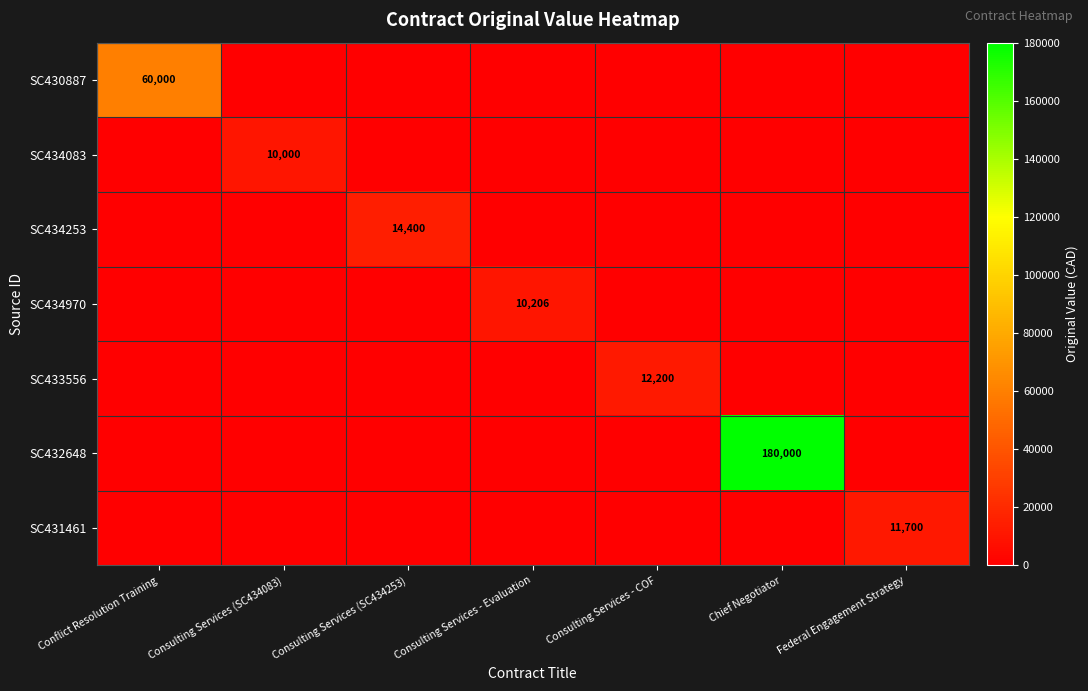

The SC432648 series shows 180000 at Chief Negotiator. True or false?

True